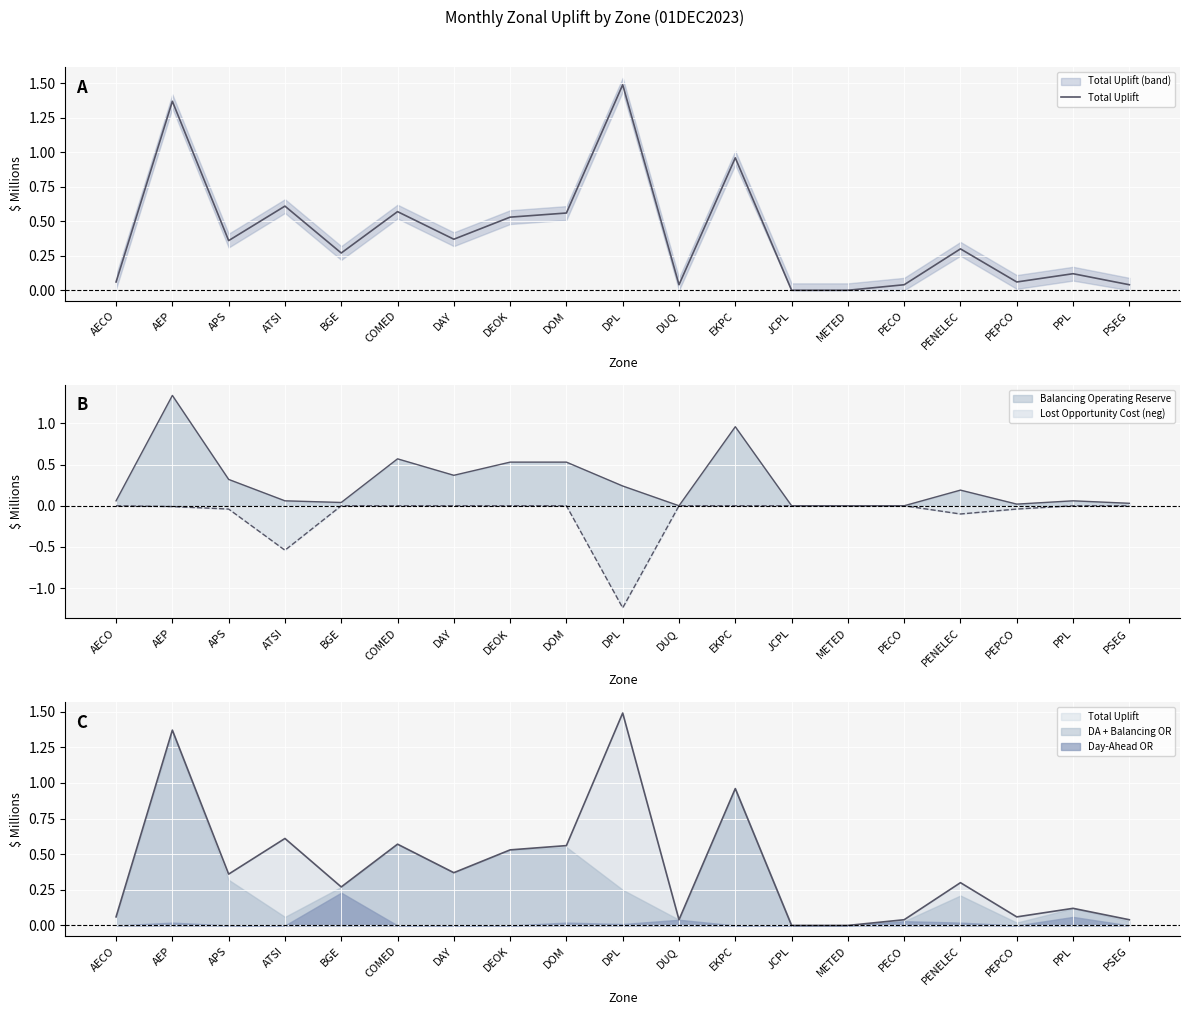

What position from the left is PEPCO?

17